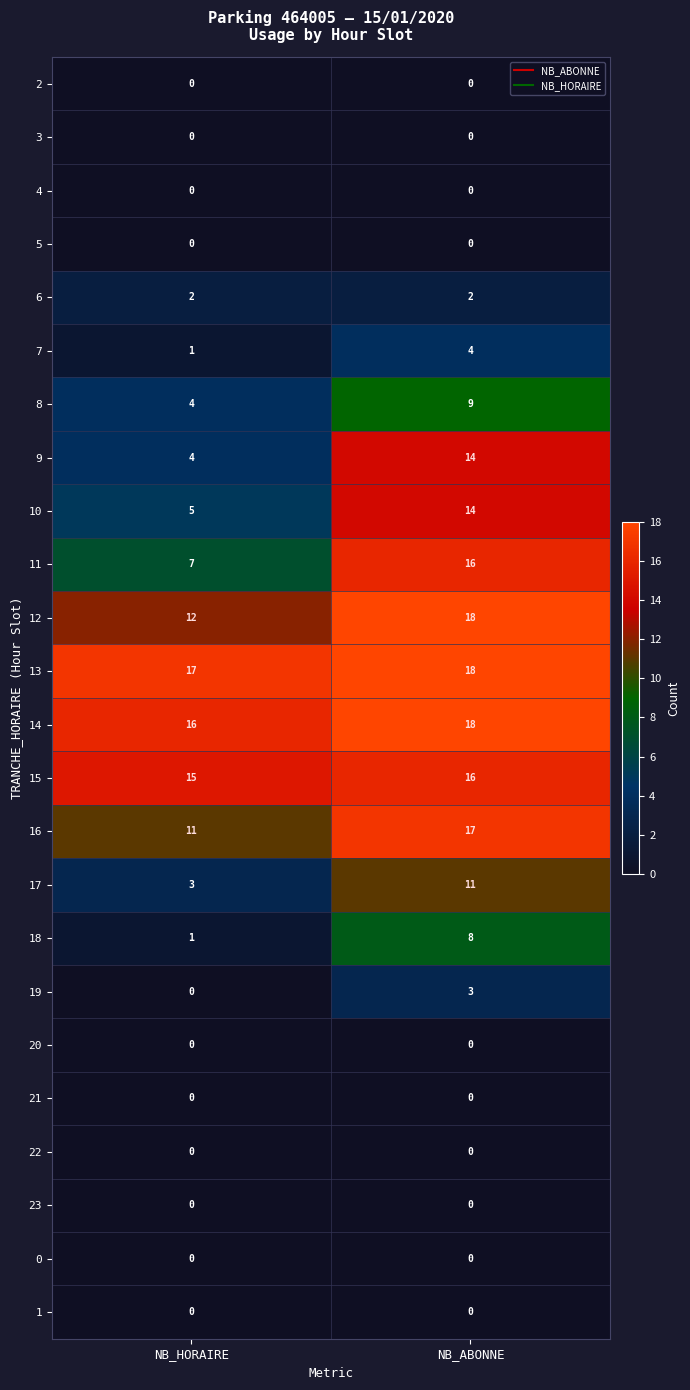

What is the total value across all series at NB_HORAIRE?

98